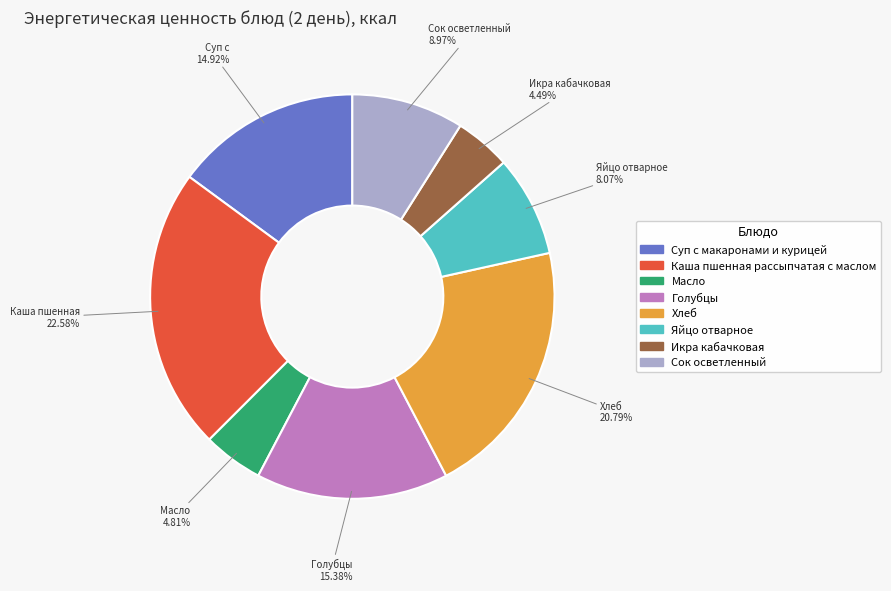

Which category has the biggest portion of the pie?

Каша пшенная рассыпчатая с маслом